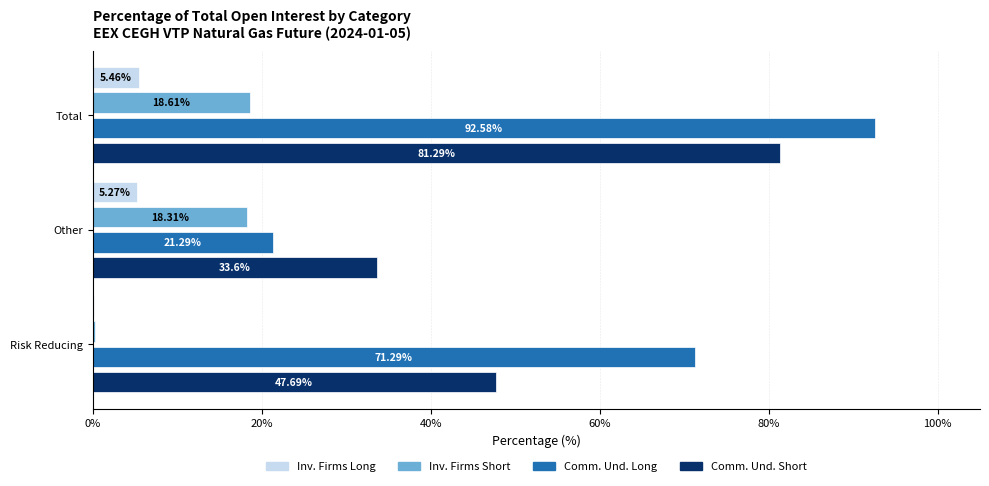

What is the sum of all Comm. Und. Long values?

185.2